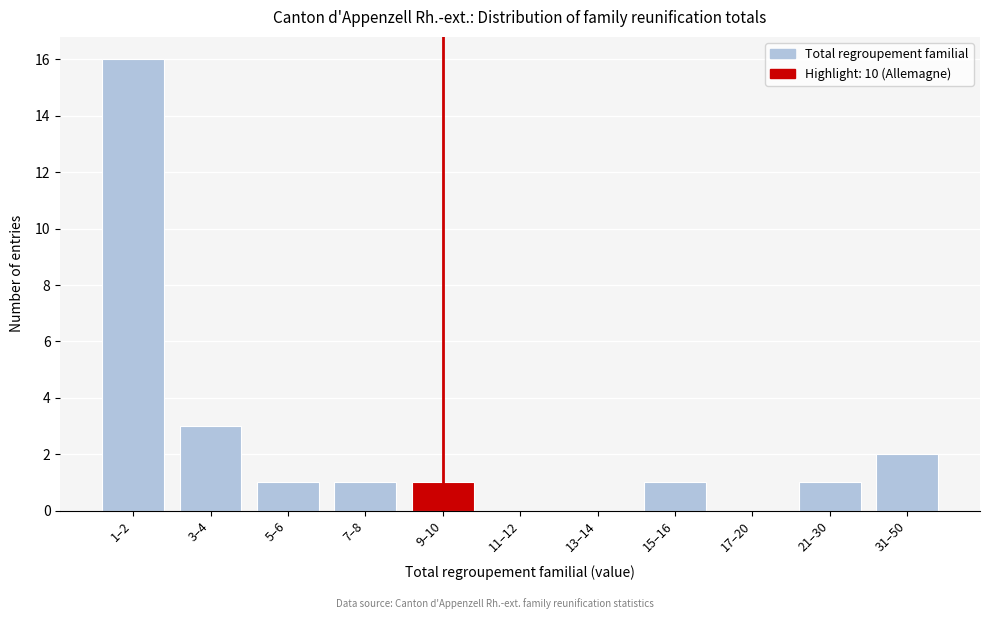

Reading right to left, extract all data points from this chart.

31–50=2	21–30=1	17–20=0	15–16=1	13–14=0	11–12=0	9–10=1	7–8=1	5–6=1	3–4=3	1–2=16